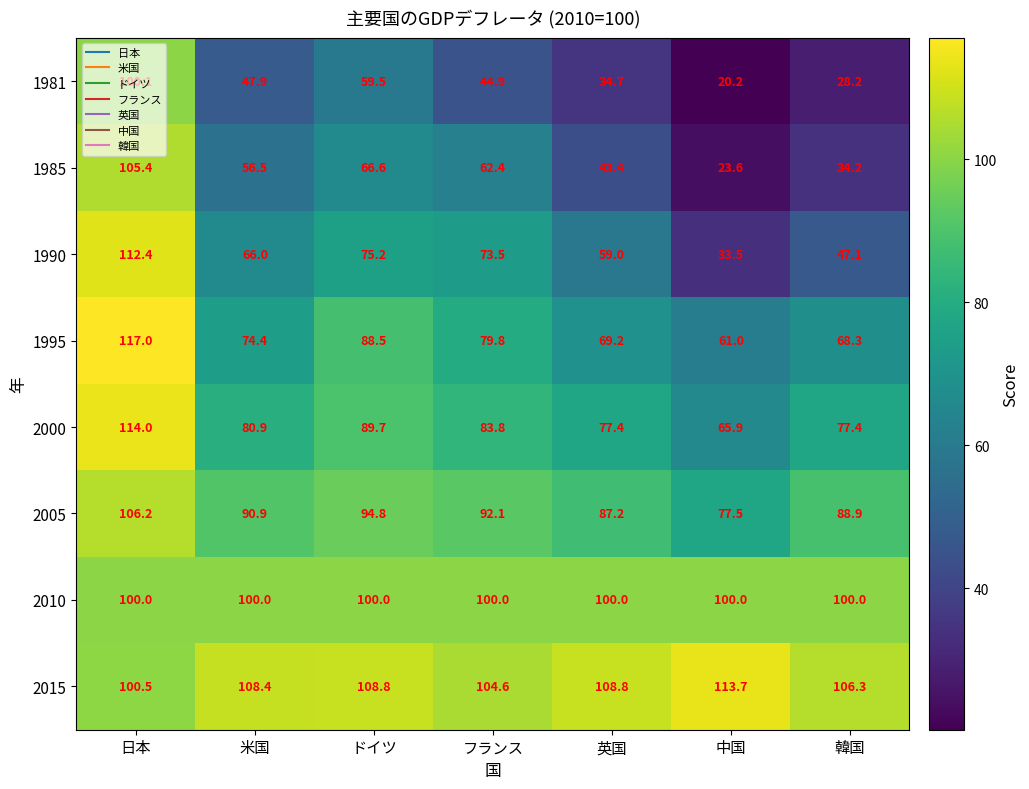

Is it true that 2015 equals 30.9 at フランス?

False